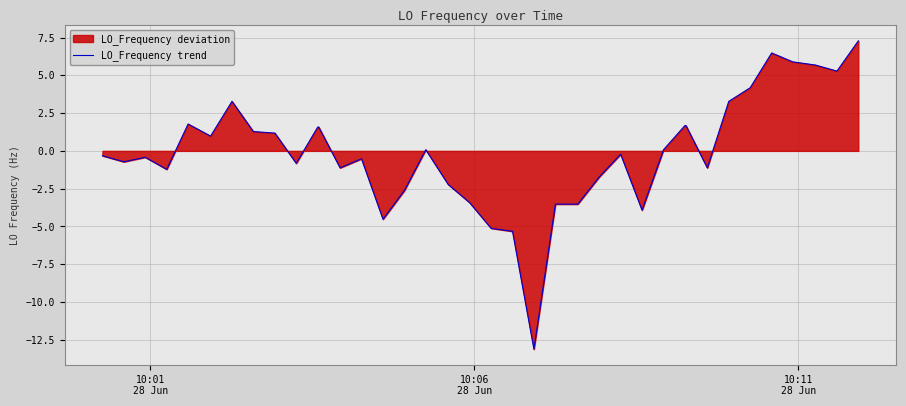

Reading left to right, list all the values displayed in this chart.

-0.3	-0.7	-0.4	-1.2	1.8	1.0	3.3	1.3	1.2	-0.8	1.6	1.6	-1.1	-0.5	-4.5	-2.6	0.1	-2.2	-3.4	-5.1	-5.3	-13.1	-3.5	-3.5	-3.5	-1.7	-0.2	-3.9	0.1	1.7	1.7	-1.1	3.3	4.2	6.5	5.9	5.9	5.7	5.3	7.3